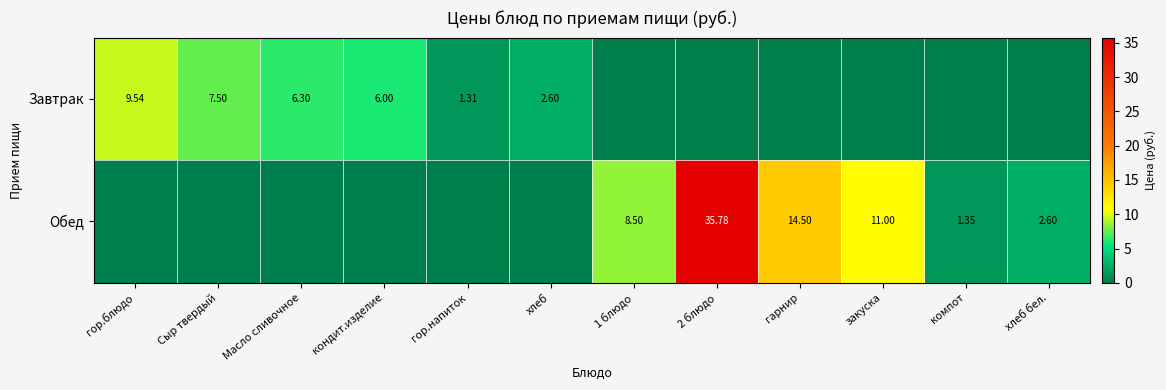

Is the value of Обед at компот greater than the value of Завтрак at хлеб?

No